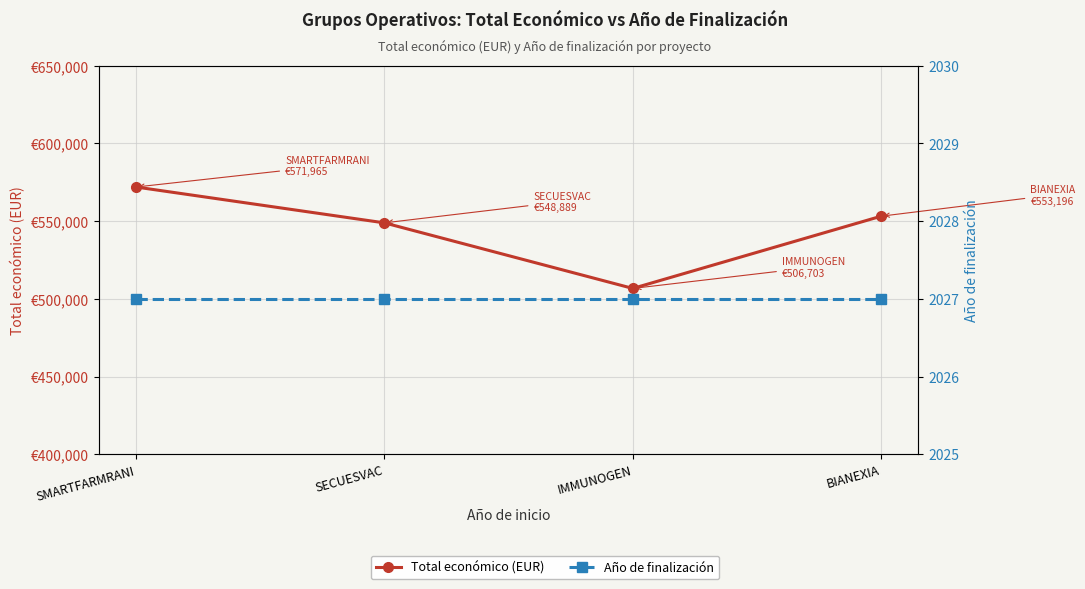

At which category is the sum across all series the highest?

SMARTFARMRANI